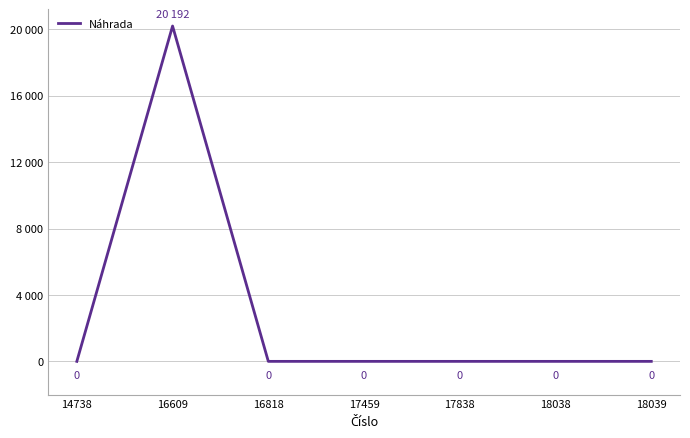

Is this an area chart (filled region under the line)?

No